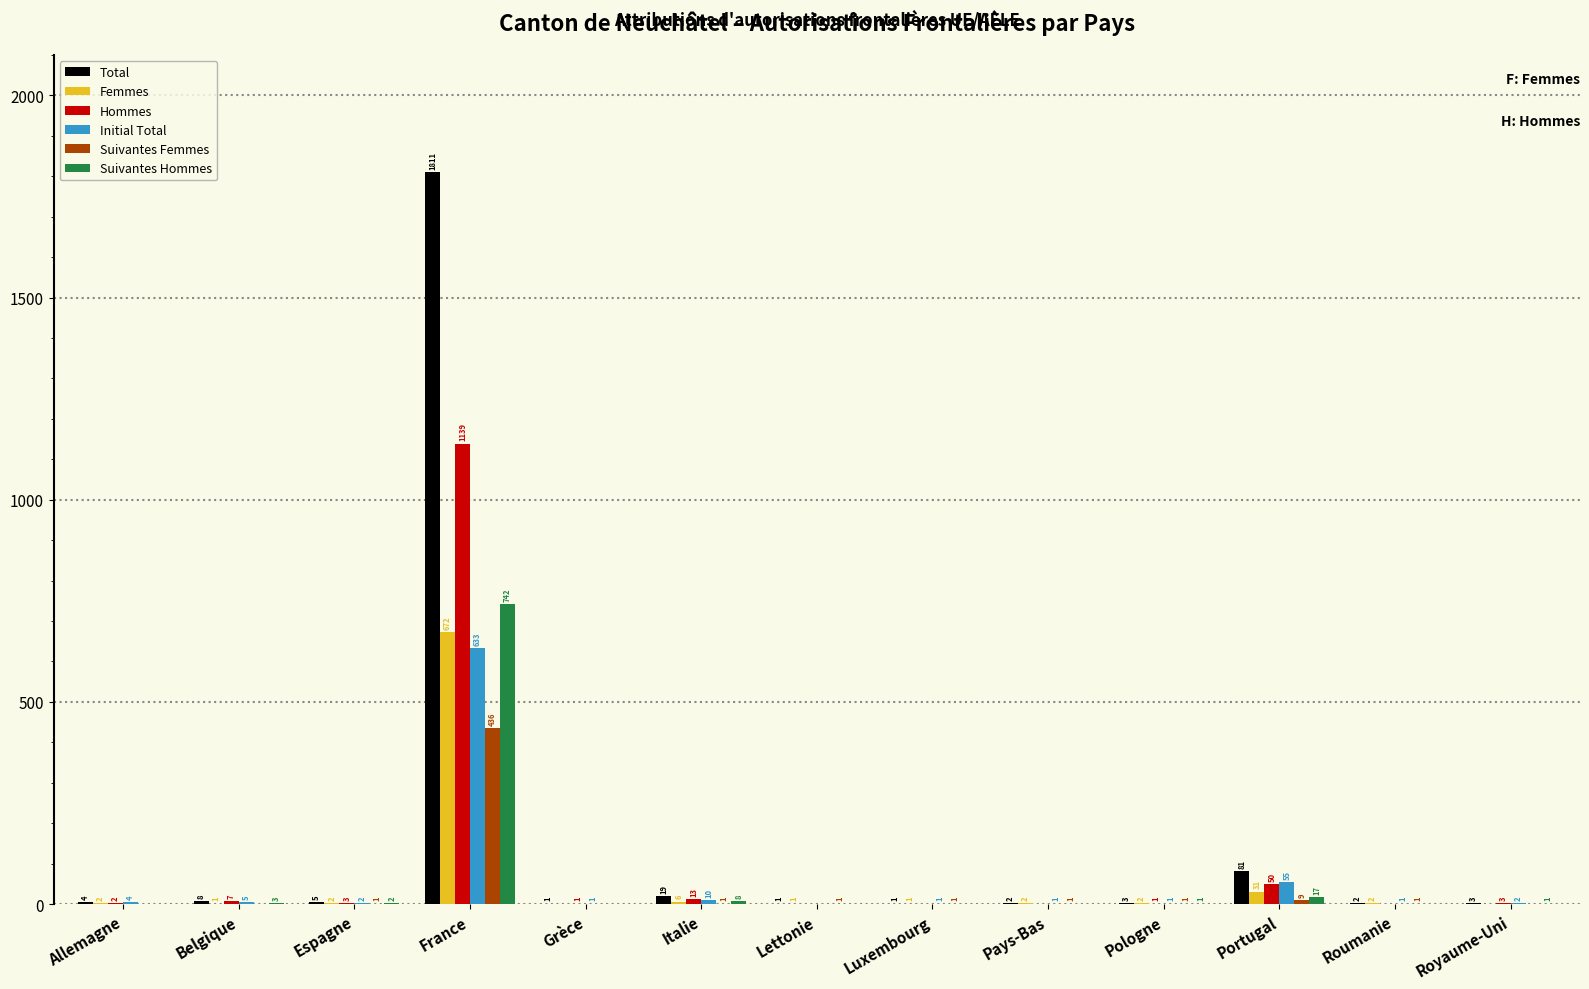

What is the spread (max minus min) of values at Italie?

18